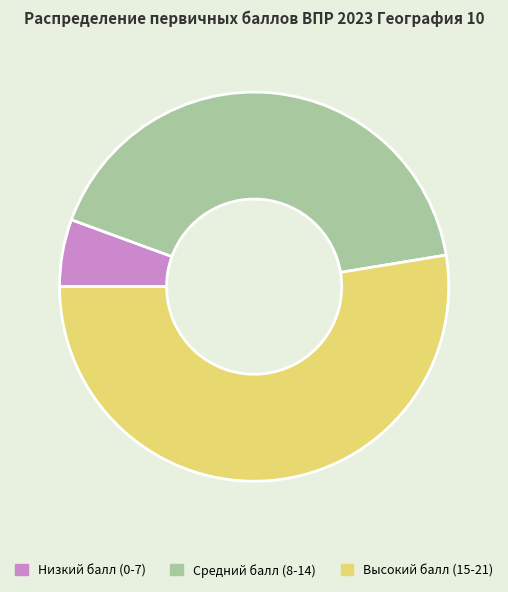

Is there any slice that represents more than half of the pie?

Yes